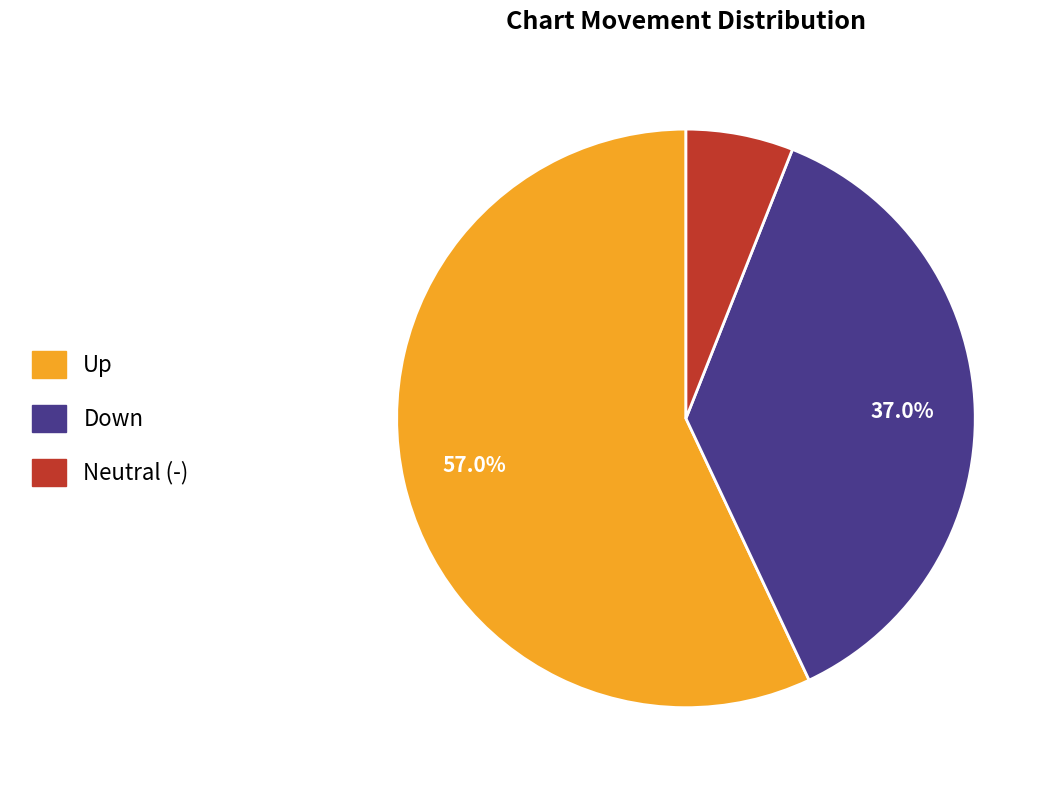

Is there a majority slice in this chart?

Yes